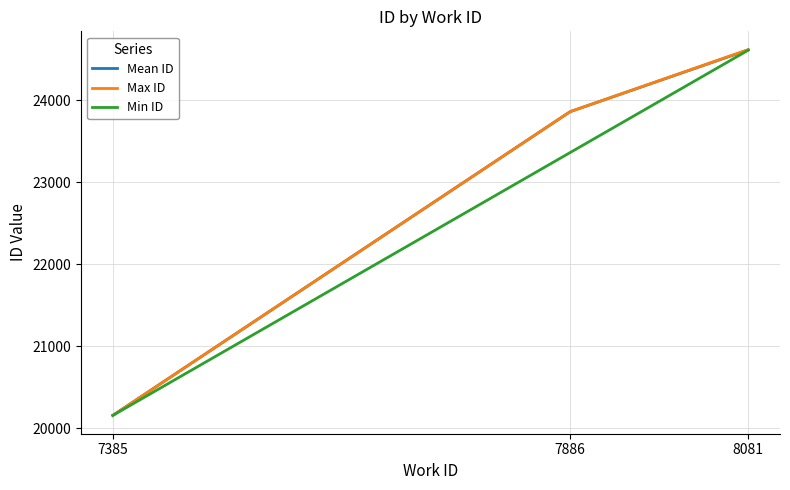

At which category does the chart reach its peak across all series?

8081